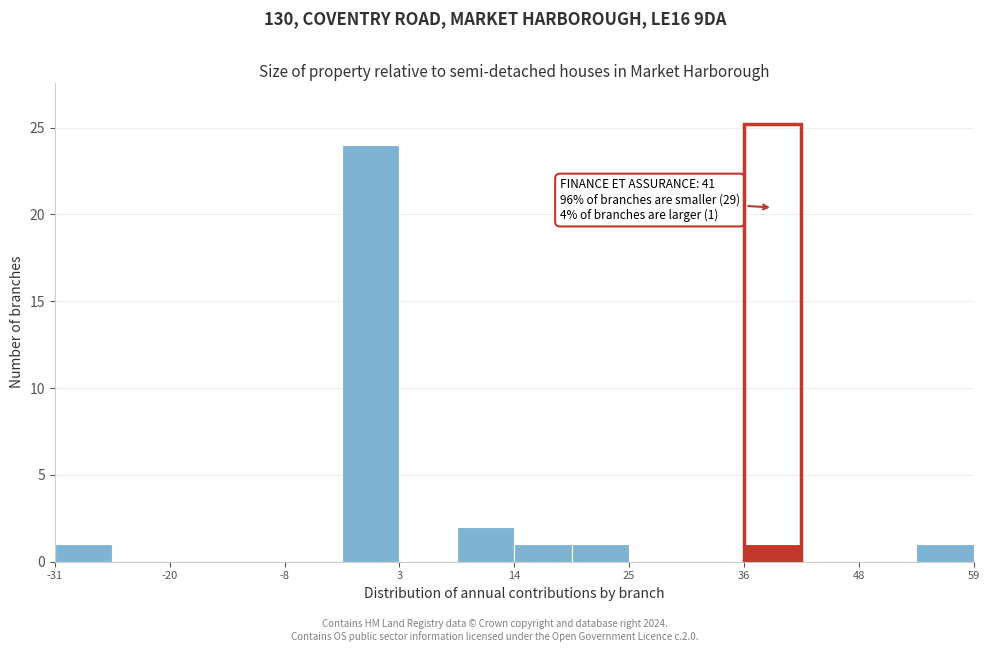

Read against the x-axis, roughly where is the centre of the tallest bar?

0